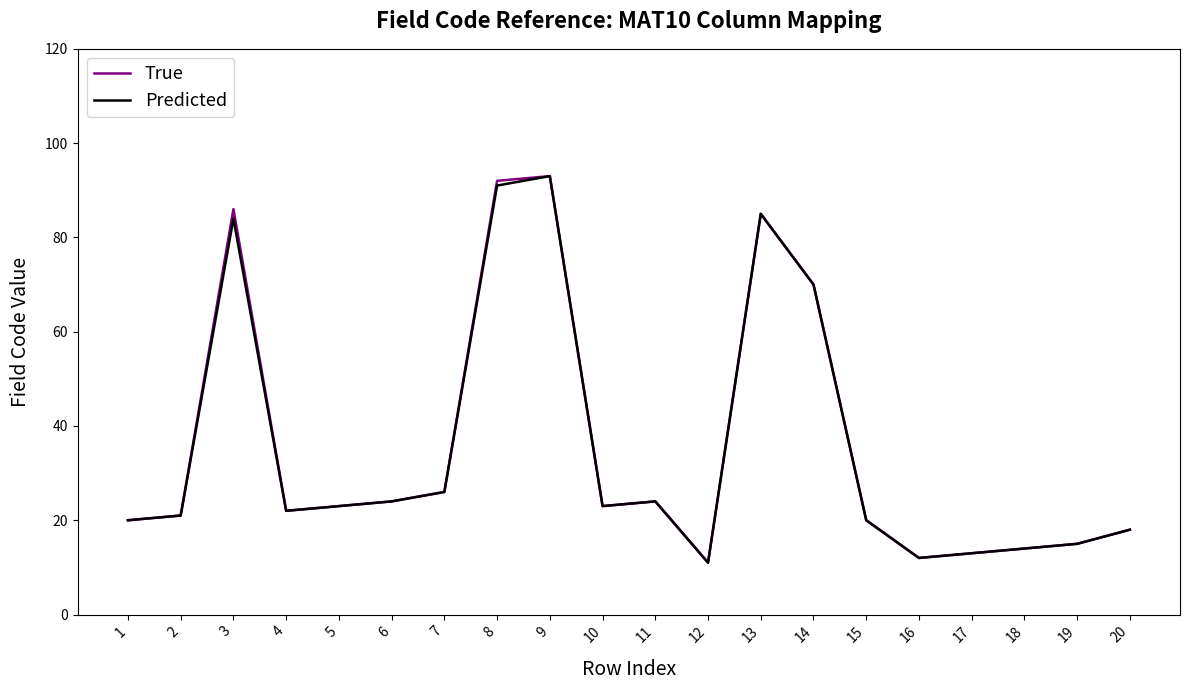

What is the average value of the True series?

36